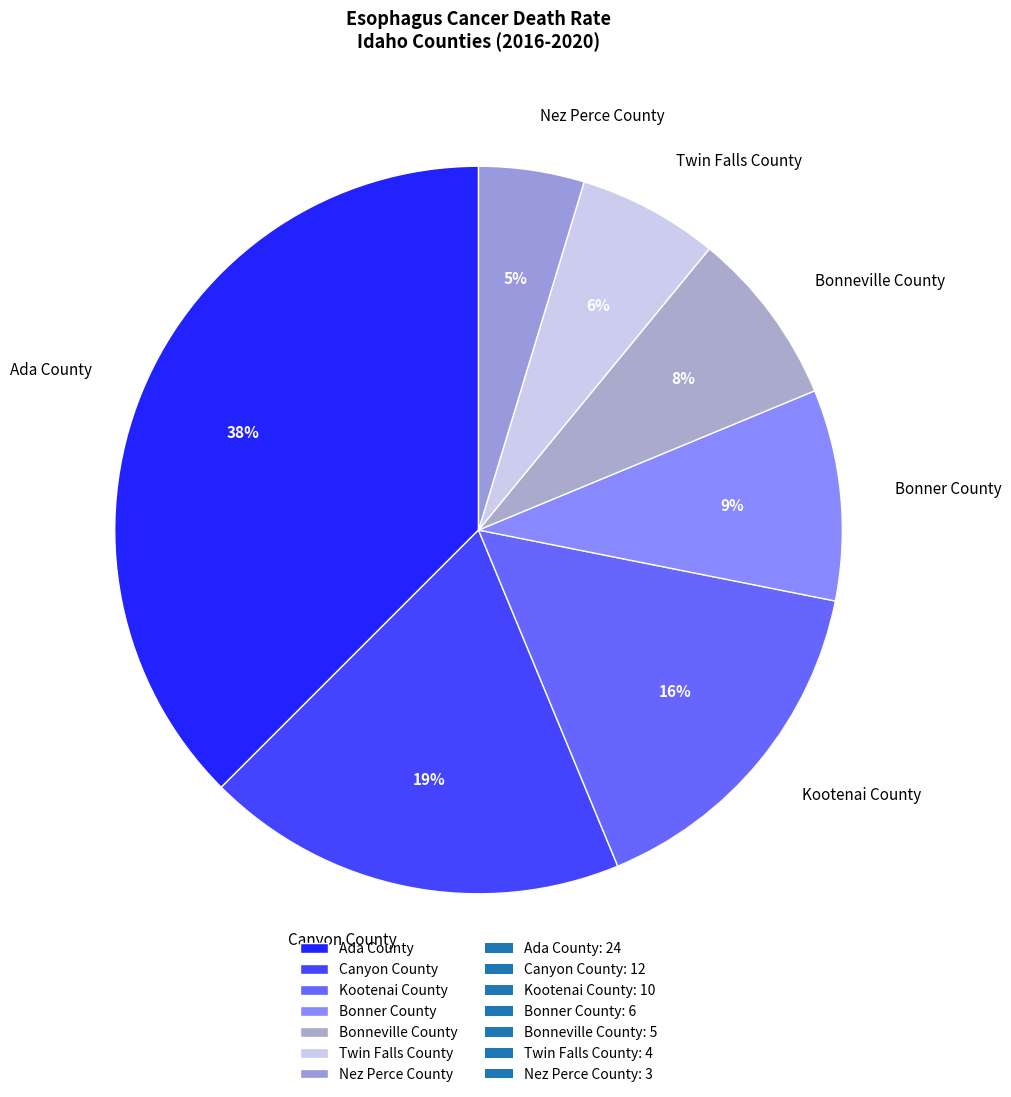

How many segments does this pie chart have?

7